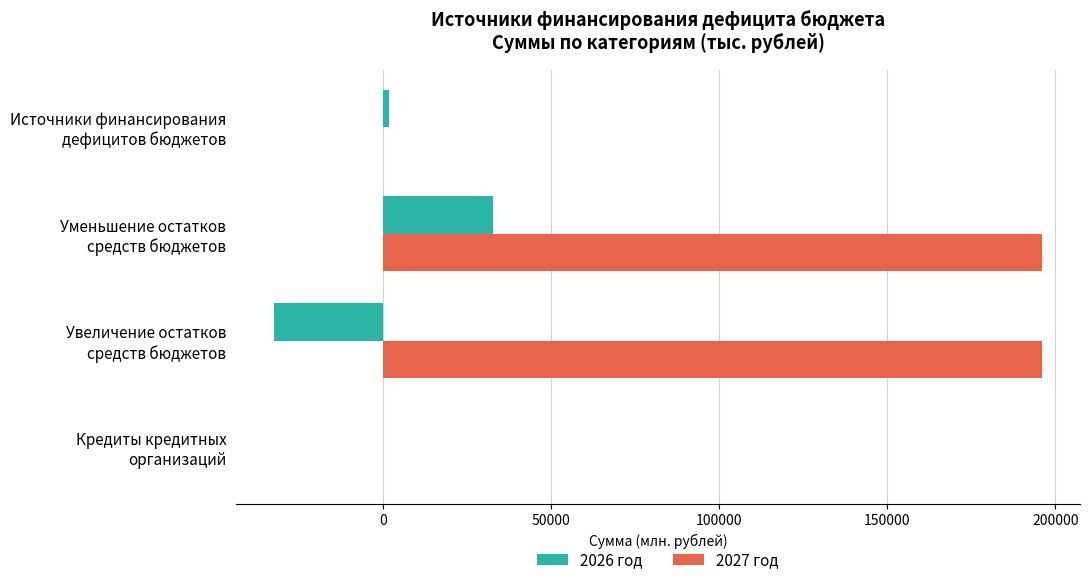

What is the maximum value shown in the chart?

195922.2